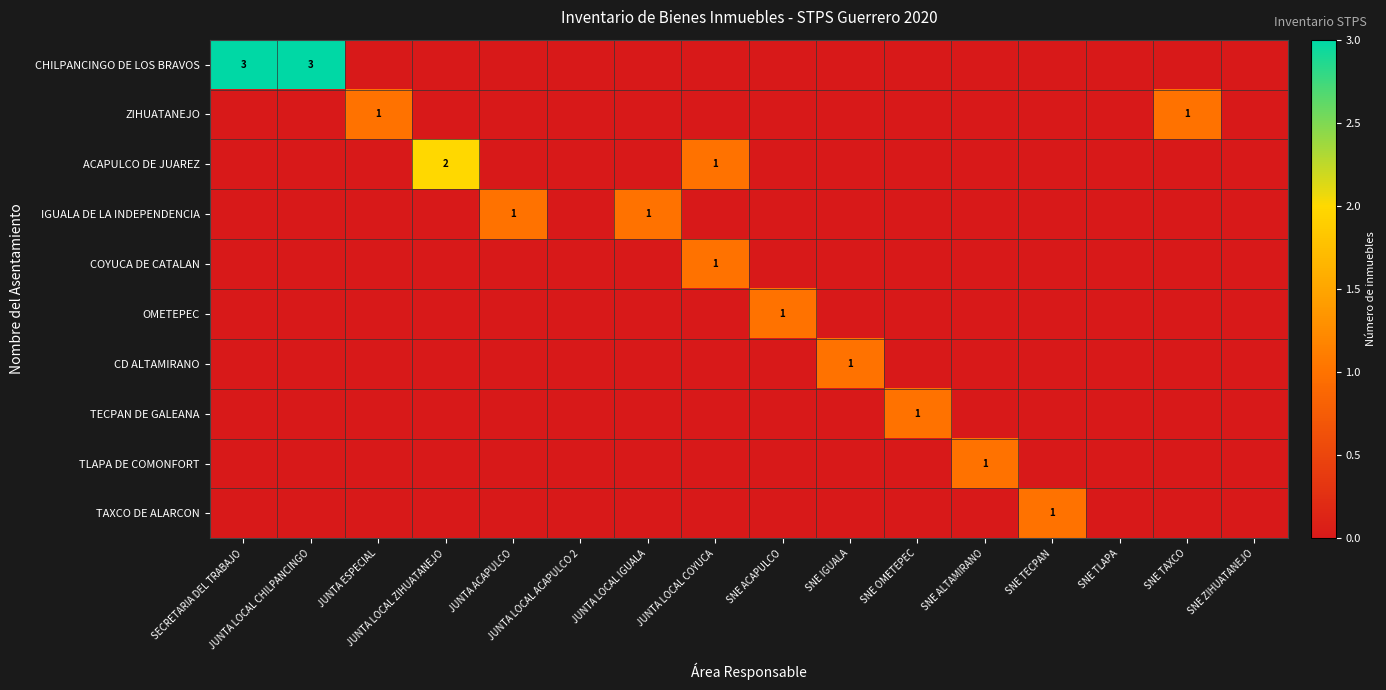

What is the sum of all OMETEPEC values?

1